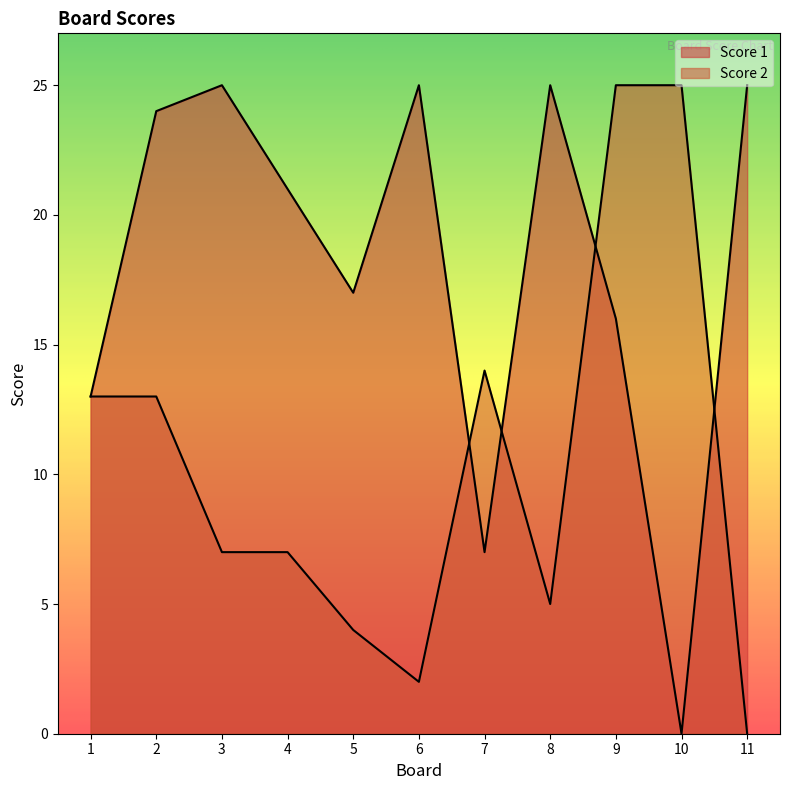

Rank the series at 4 from highest to lowest value.

Score 1, Score 2